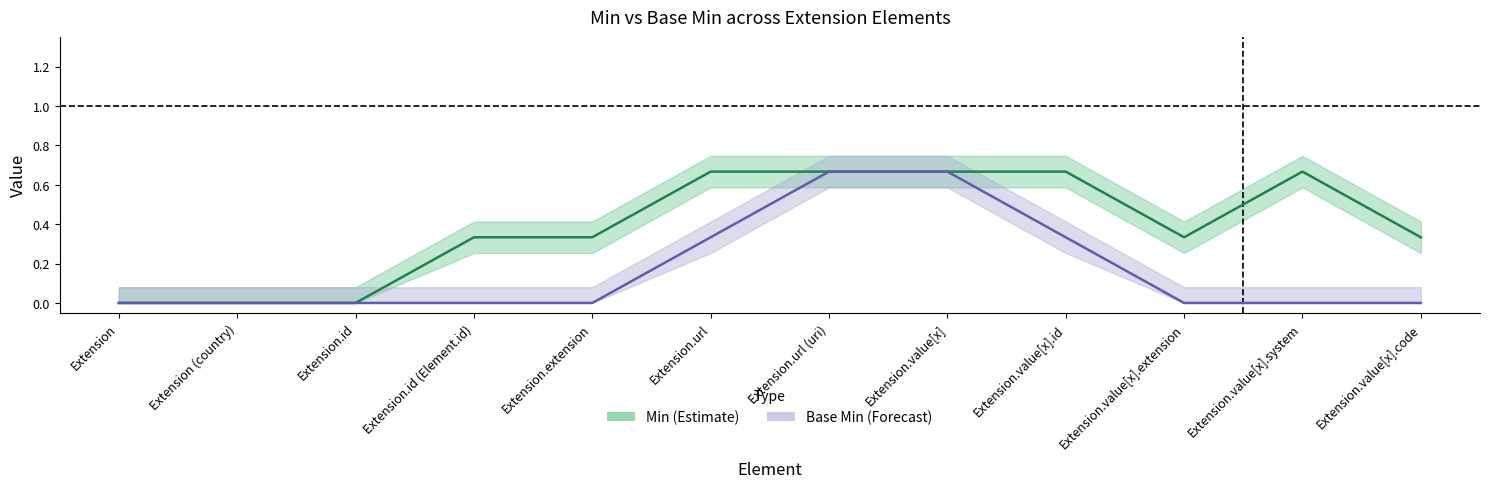

What position from the left is Extension.value[x].system?

11